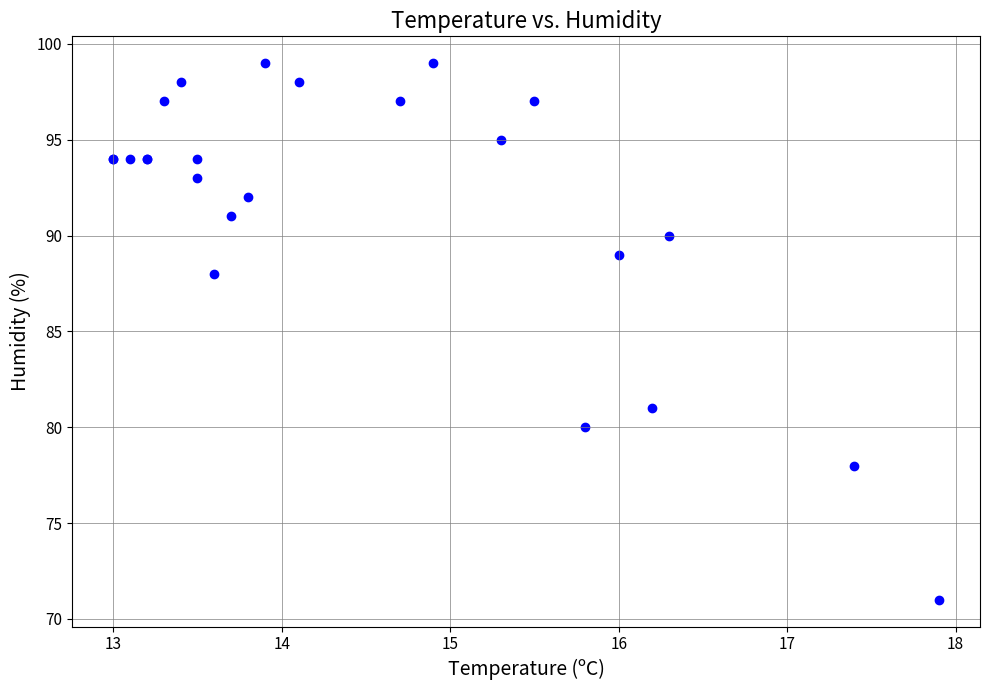

What Y value in the scatter plot is closest to 85?

88